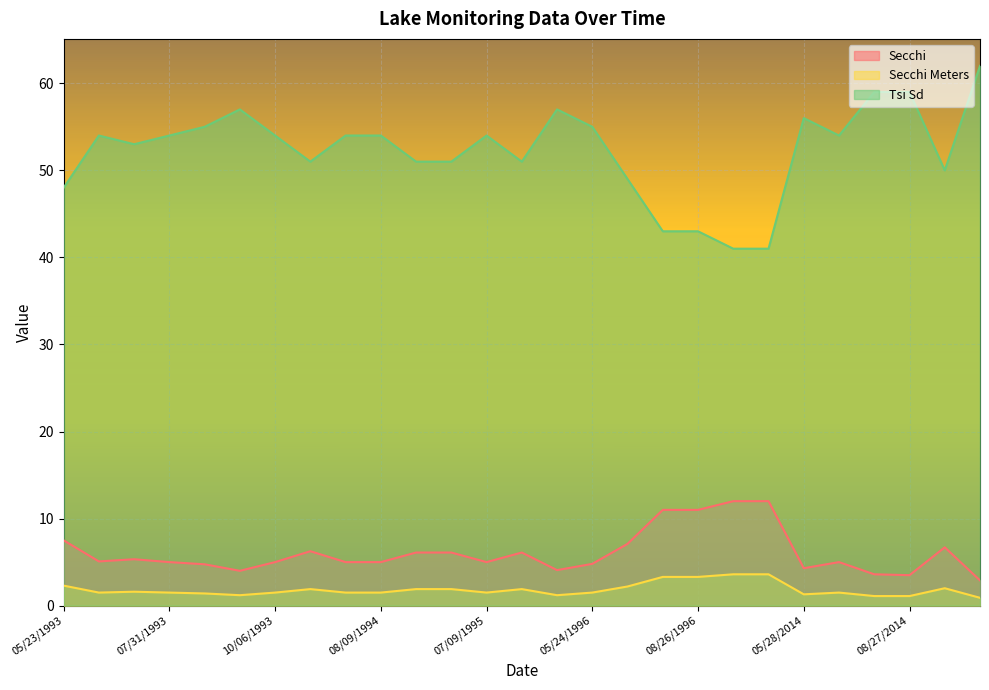

Is the value of Secchi Meters at 10/06/1993 greater than the value of Secchi at 07/31/1993?

No